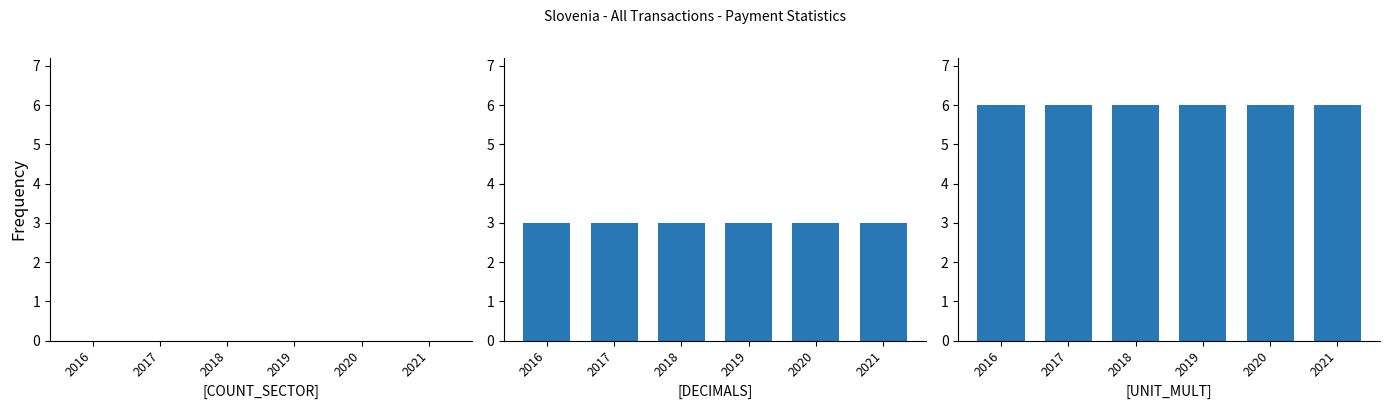

At 2020, list the series in order from smallest to largest.

COUNT_SECTOR, DECIMALS, UNIT_MULT